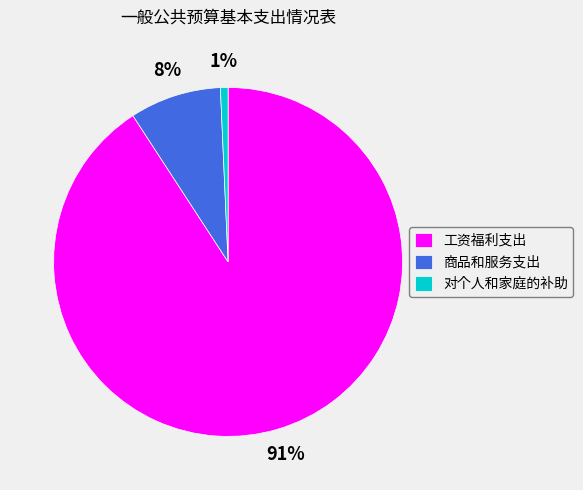

Is it true that 对个人和家庭的补助 is 11% of the pie?

False